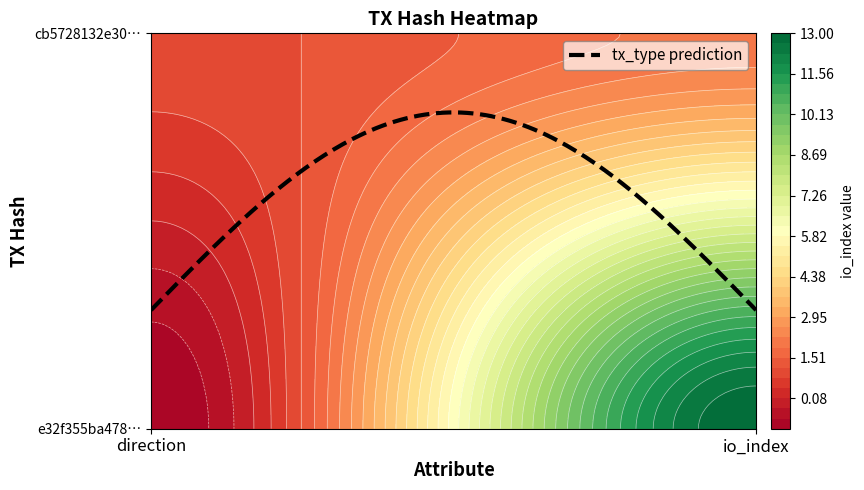

Reading left to right, list all the values displayed in this chart.

e32f355ba4787c3dff6897fe4e4eabfa82d1f03: -1	13
cb5728132e302d1ce94172df0b4290e79a77485: 1	2